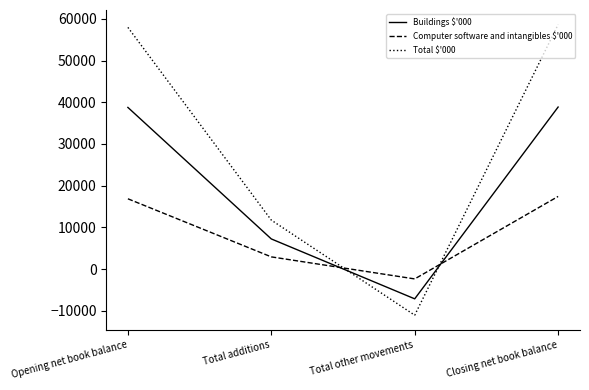

Which series has the largest total across all categories?

Total $'000